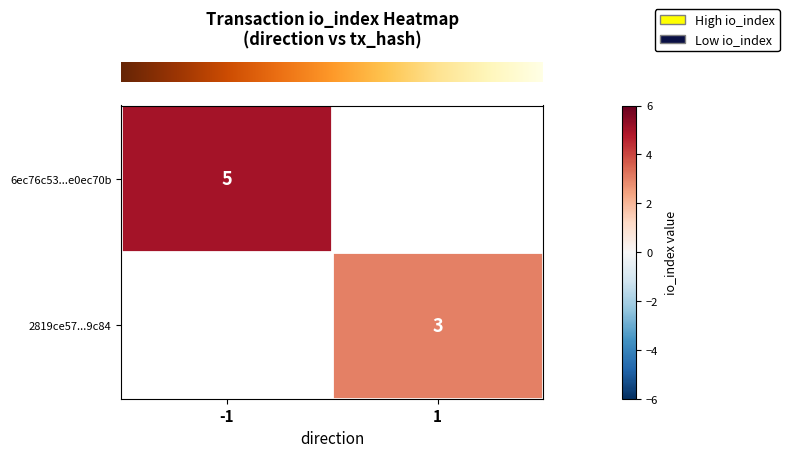

What value does the row_0 series have at -1?

5.0